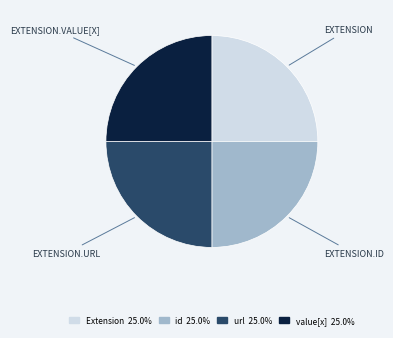

Is there any slice that represents more than half of the pie?

No